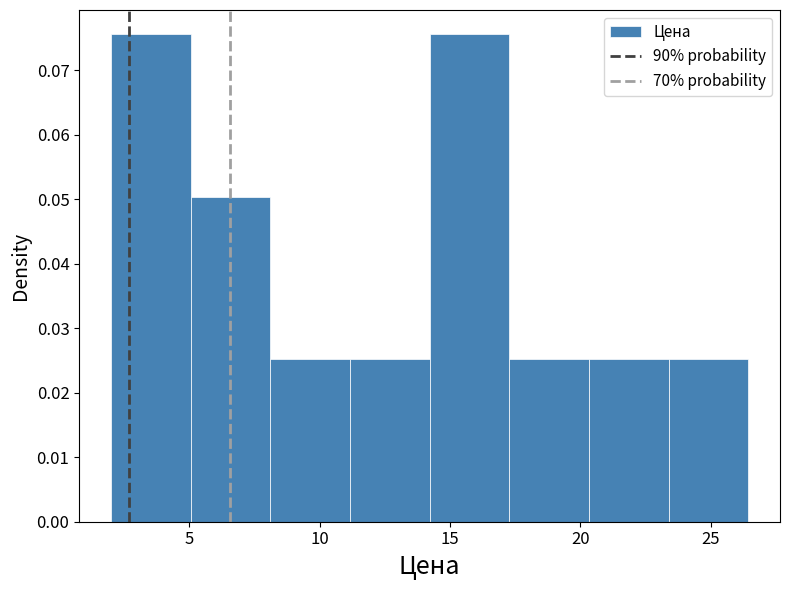

Reading left to right, list every bar in this chart as the range it spans on the x-axis followed by its height. Neither the bar edges nor the heights are printed on the chart, so give them approximately, as read against the axes.

2.0 to 5.0: 0.076
5.0 to 8.0: 0.050
8.0 to 11.0: 0.025
11.0 to 14.0: 0.025
14.0 to 17.5: 0.076
17.5 to 20.5: 0.025
20.5 to 23.5: 0.025
23.5 to 26.5: 0.025